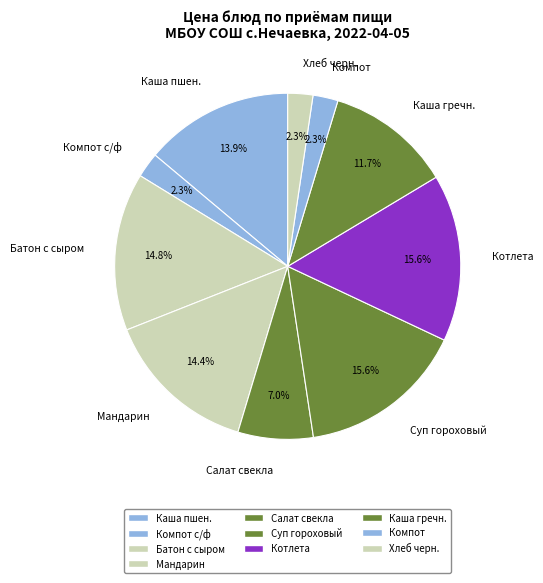

Is there any slice that represents more than half of the pie?

No